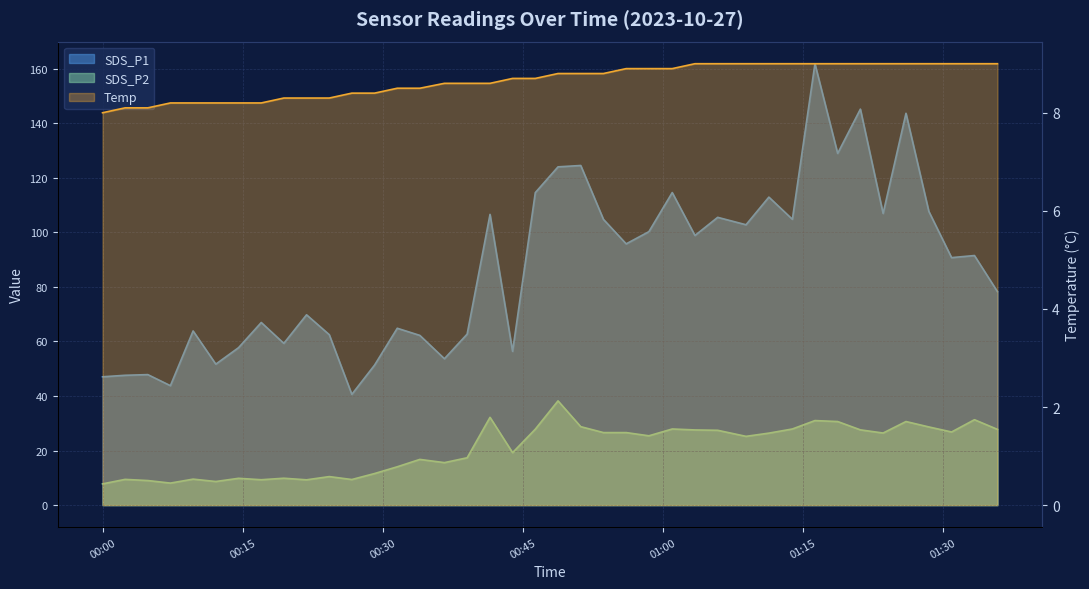

What position from the right is 00:00?

40